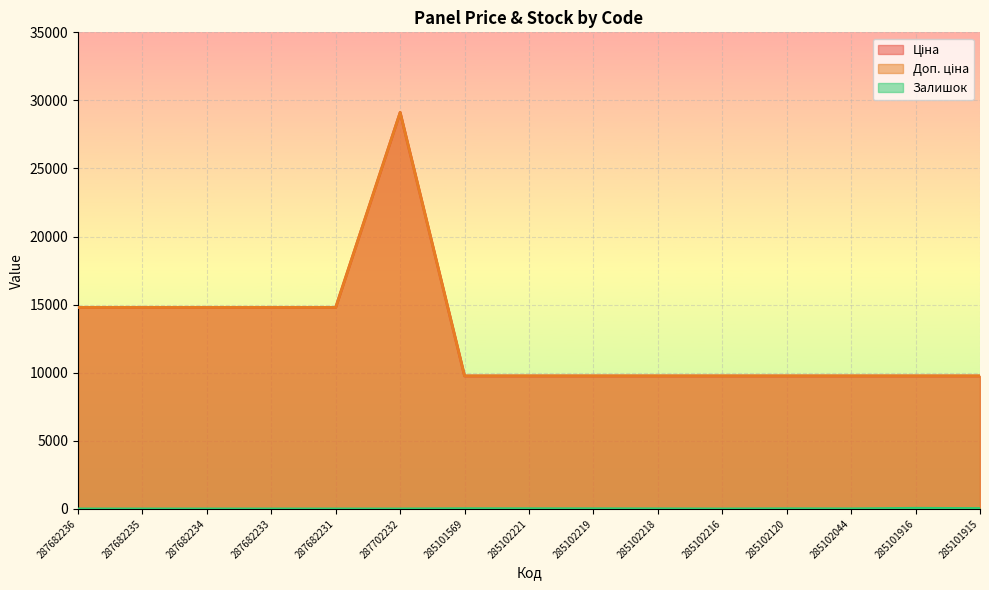

True or false: Залишок has a value of 29.0 at 285101915.

True